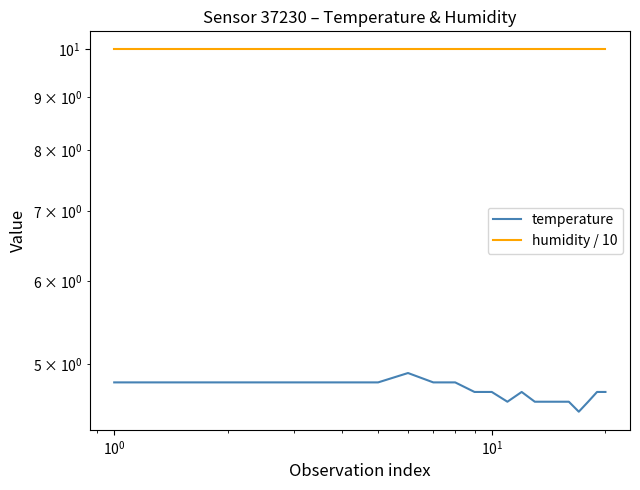

How many lines are shown in the chart?

2